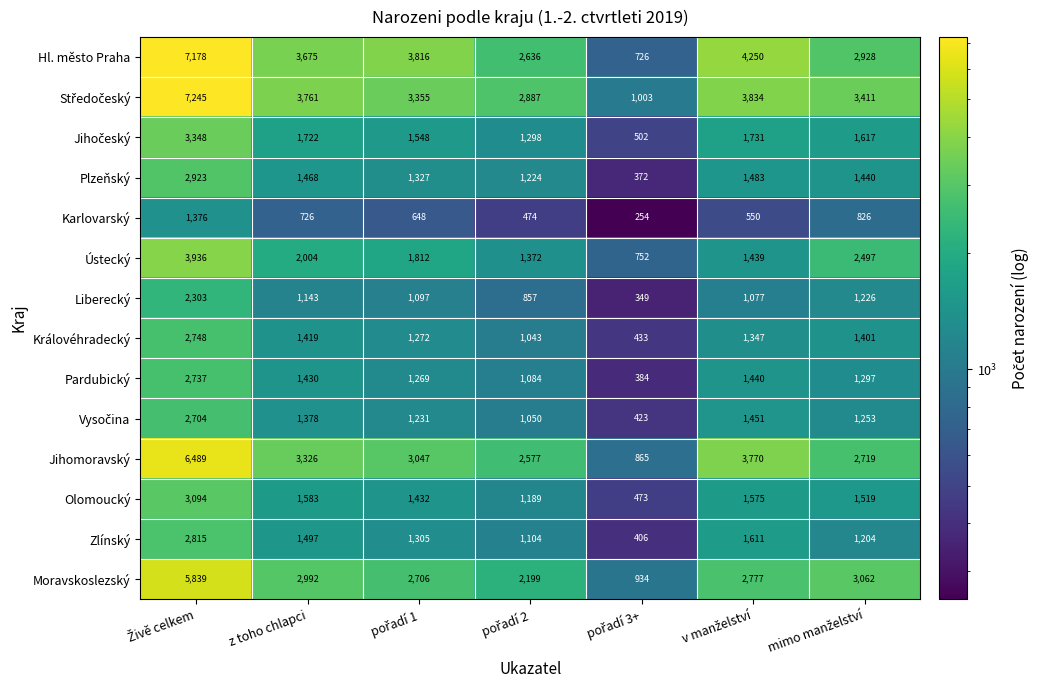

How many data points in Jihomoravský are less than 3047?

3